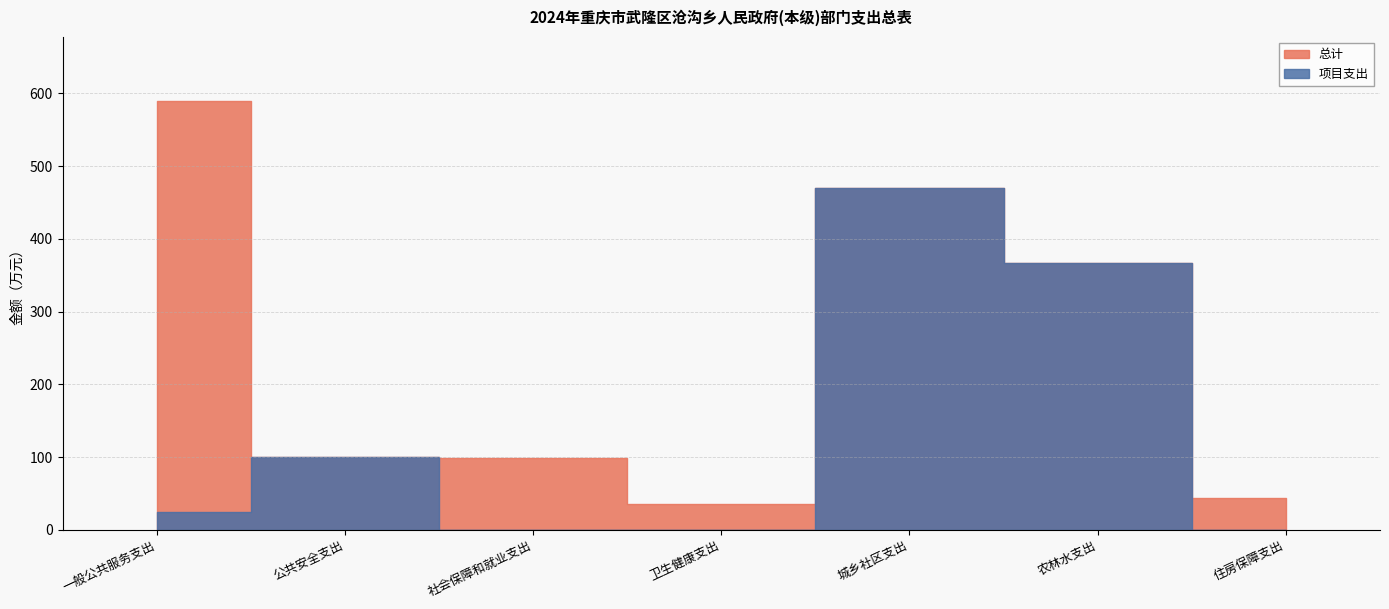

Which series changed the most between 一般公共服务支出 and 住房保障支出?

总计